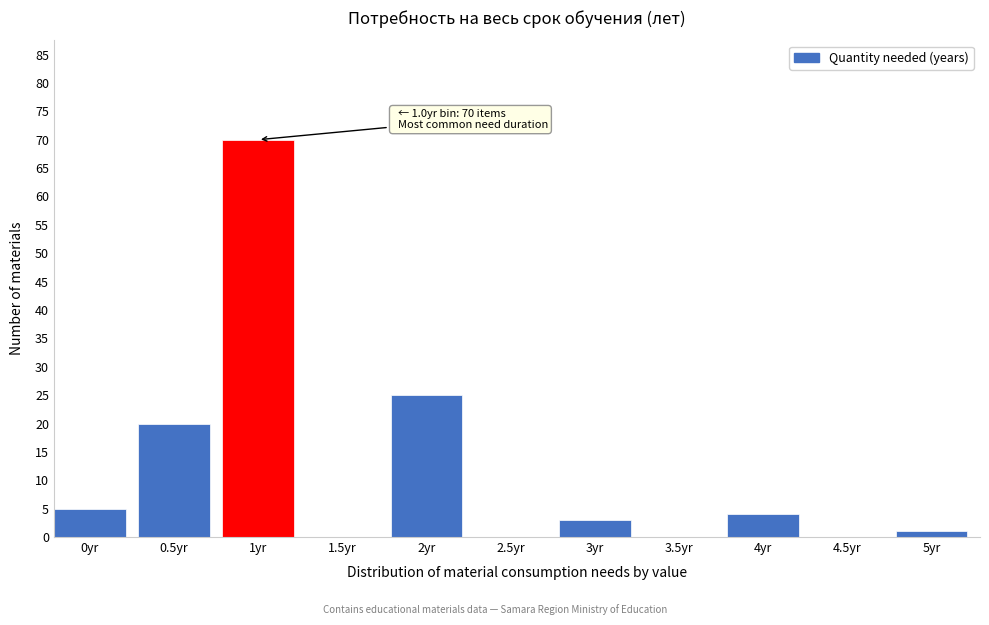

Reading left to right, transcribe all the data shown in this chart.

0yr=5	0.5yr=20	1yr=70	1.5yr=0	2yr=25	2.5yr=0	3yr=3	3.5yr=0	4yr=4	4.5yr=0	5yr=1